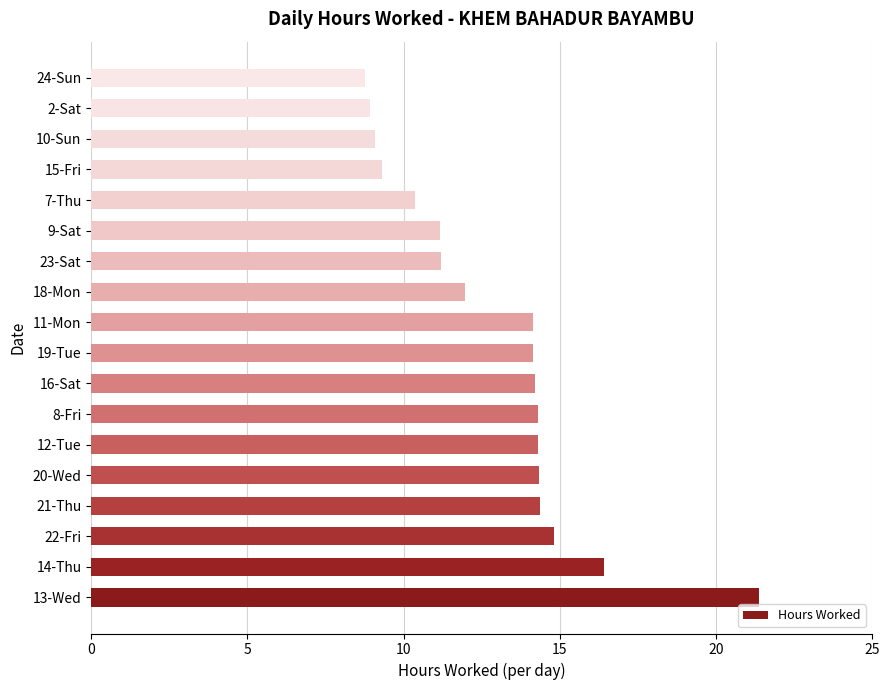

What is the ratio of the value at 11-Mon to the value at 8-Fri?

1.0